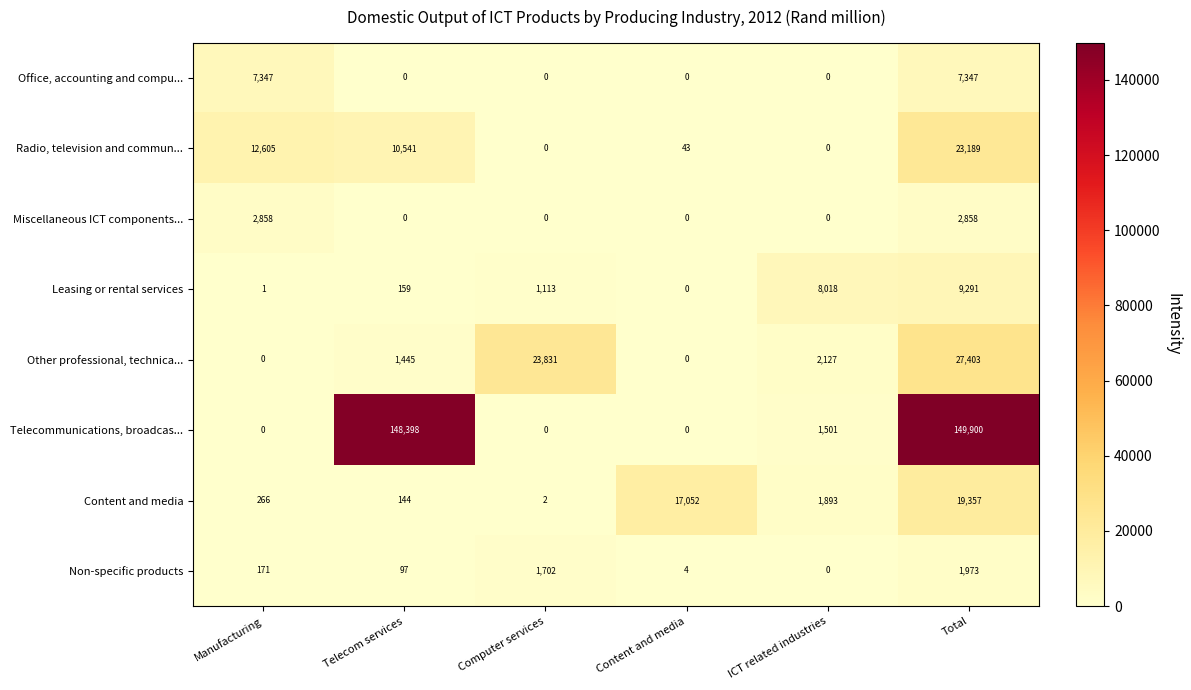

Is it true that Telecommunications, broadcas... equals 269218 at Total?

False